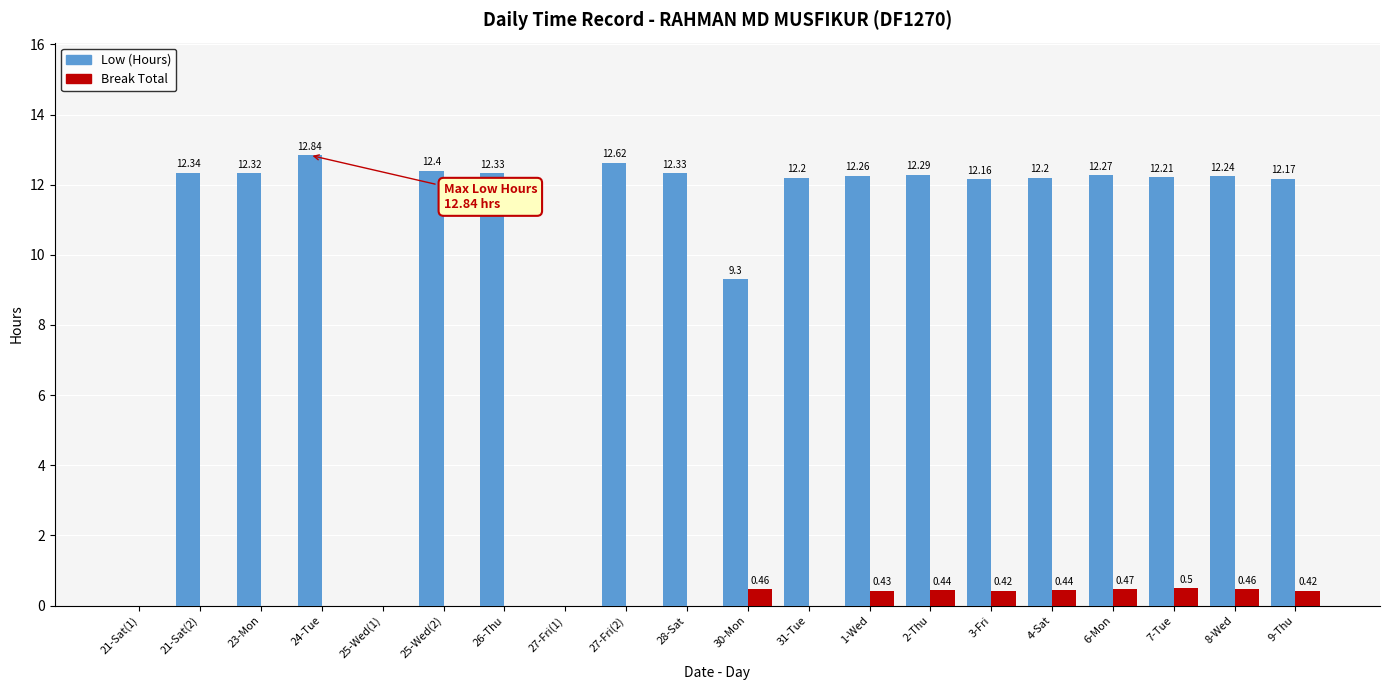

Which series has the largest total across all categories?

Low (Hours)